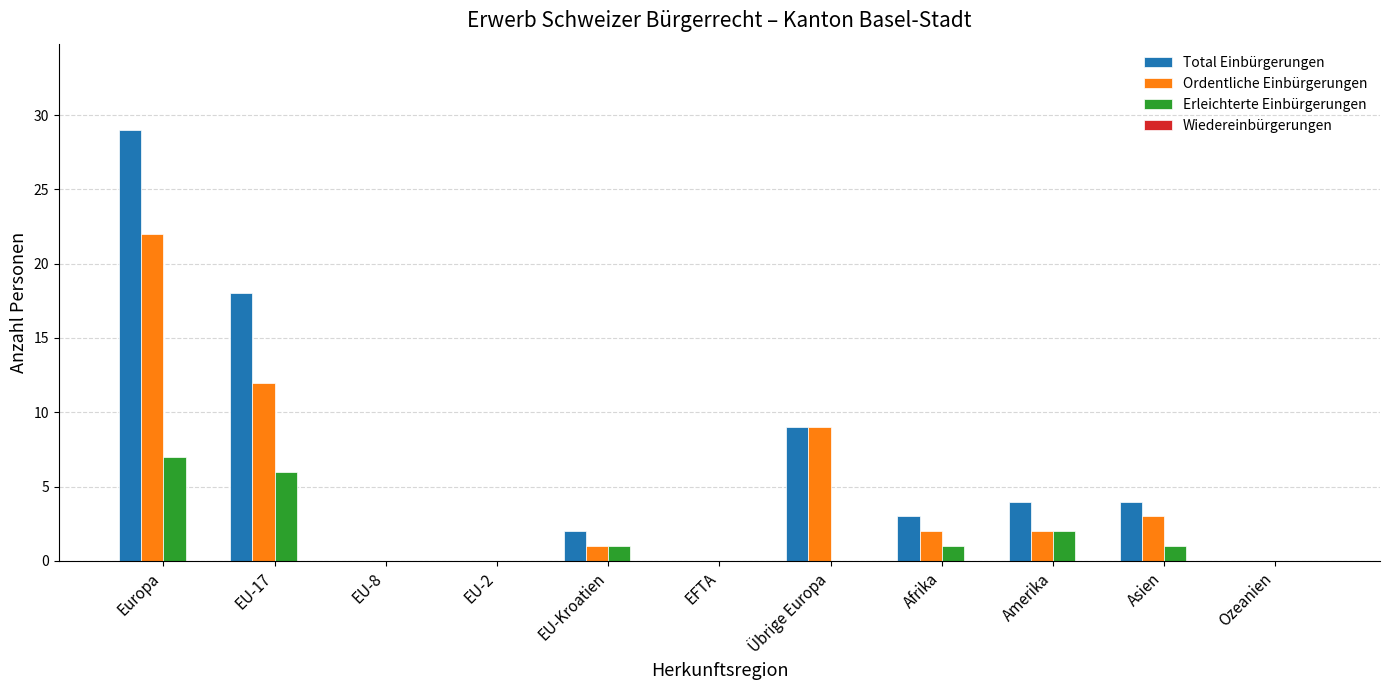

Is it true that Ordentliche Einbürgerungen equals 12 at EU-17?

True